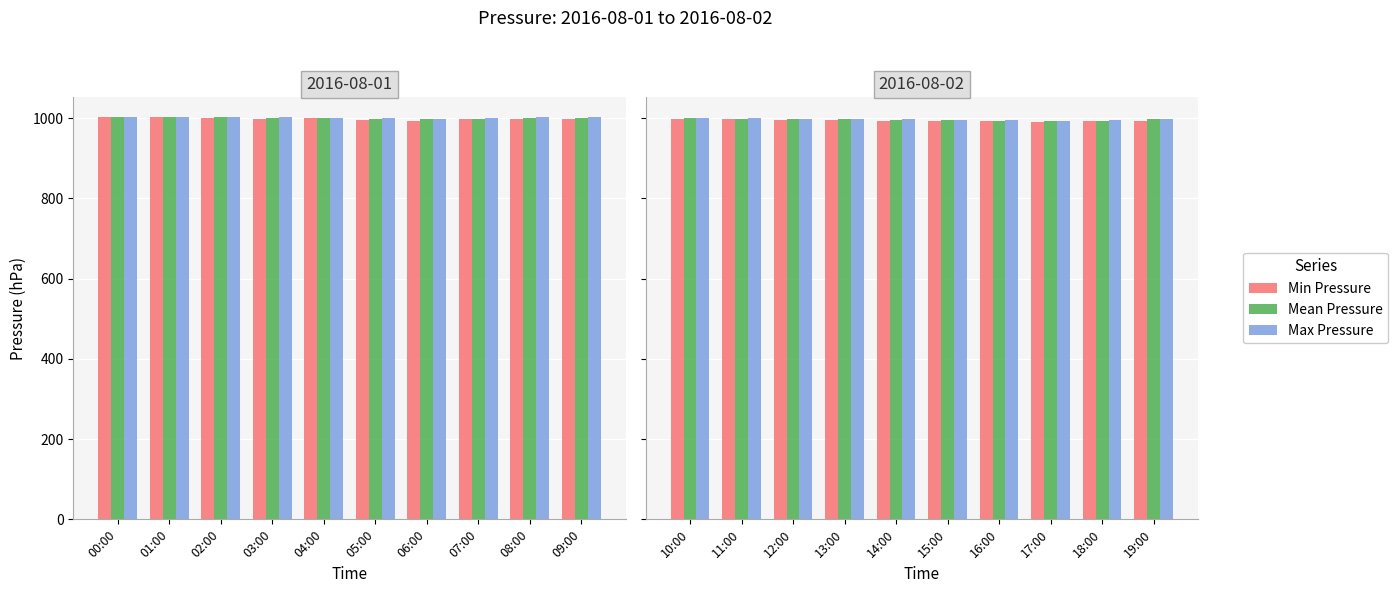

What is the difference between the Max Pressure values at 17:00 and 19:00?

4